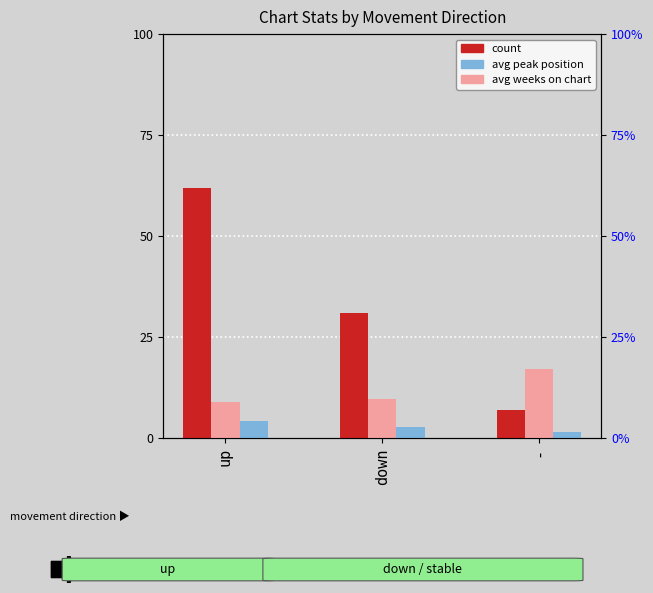

Which has a higher value, down or up?

up